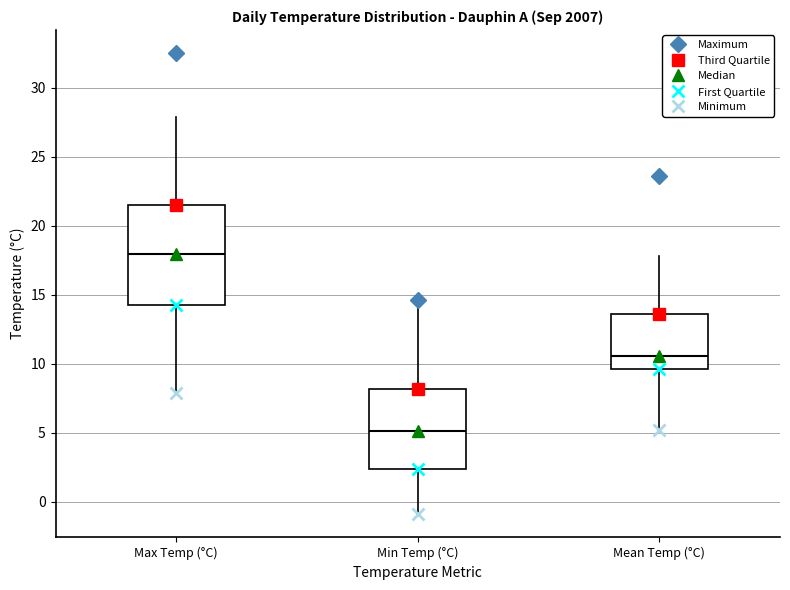

Which box has the lowest median line?

Min Temp (°C)